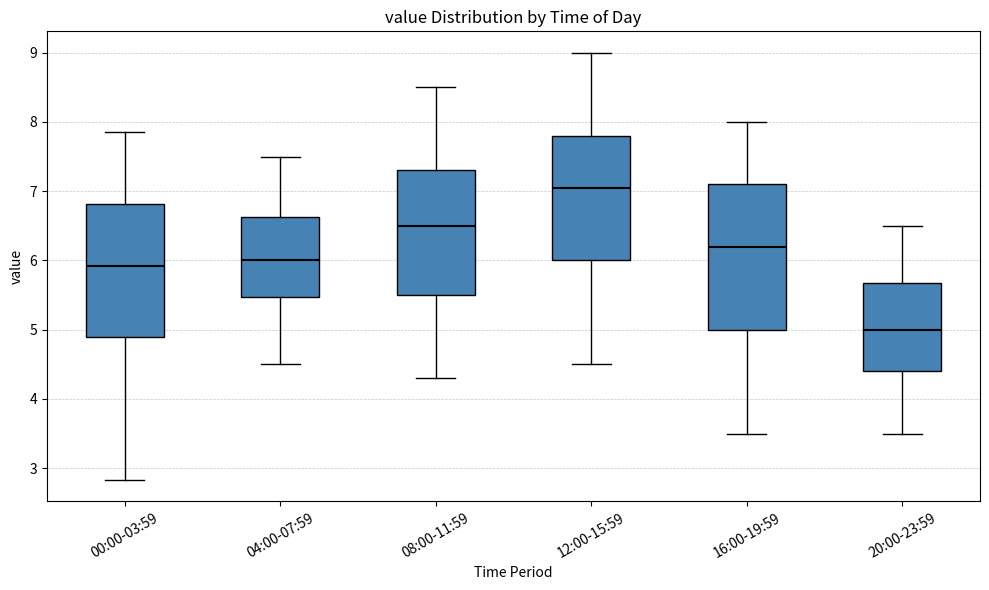

Reading left to right, read every box against the y-axis: the position of its median line, the range the box covers, and the ends of its whiskers. The values are not printed on the chart, so give them approximately, as read against the axis.

00:00-03:59: median 5.9, box 4.9 to 6.8, whiskers 2.8 to 7.9
04:00-07:59: median 6.0, box 5.5 to 6.6, whiskers 4.5 to 7.5
08:00-11:59: median 6.5, box 5.5 to 7.3, whiskers 4.3 to 8.5
12:00-15:59: median 7.1, box 6.0 to 7.8, whiskers 4.5 to 9.0
16:00-19:59: median 6.2, box 5.0 to 7.1, whiskers 3.5 to 8.0
20:00-23:59: median 5.0, box 4.4 to 5.7, whiskers 3.5 to 6.5